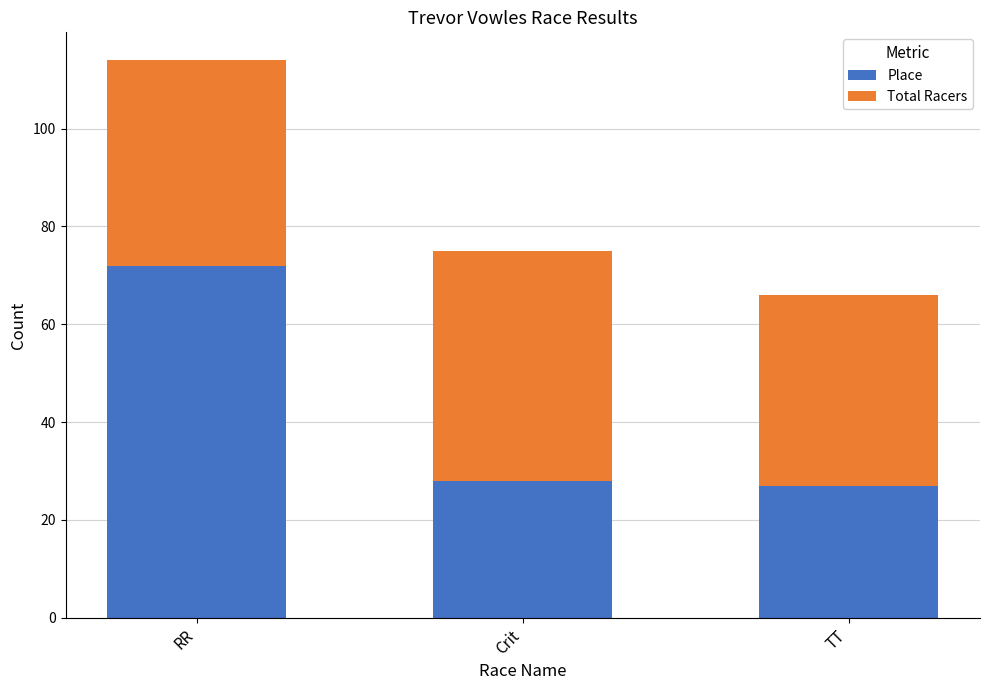

What is the minimum value for Place?

27